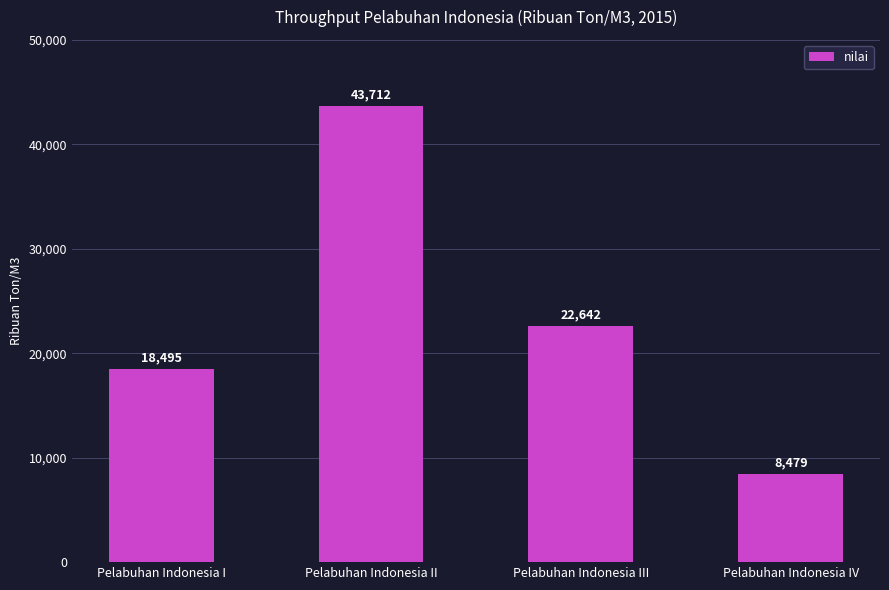

Is it true that the value at Pelabuhan Indonesia I is 29195?

False